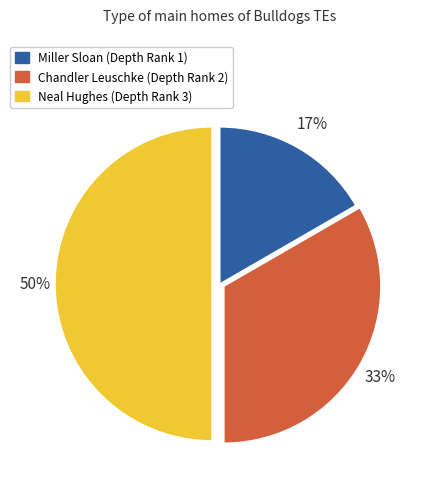

What is the smallest slice in the pie chart?

Miller